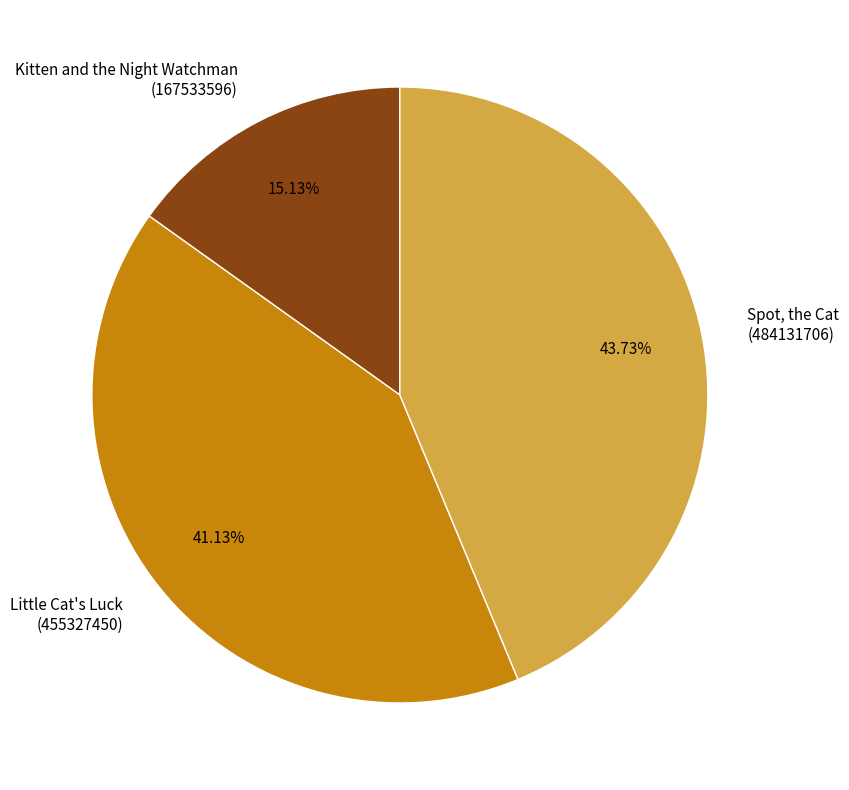

To the nearest percent, what is the difference between the largest and smallest slice percentages?

29%